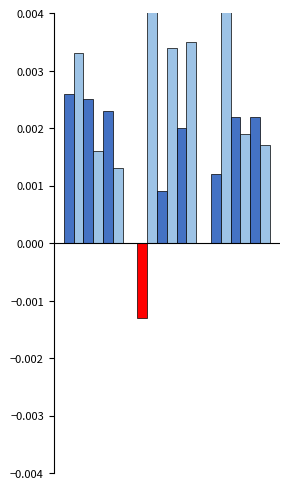

Does the chart contain any negative values?

Yes